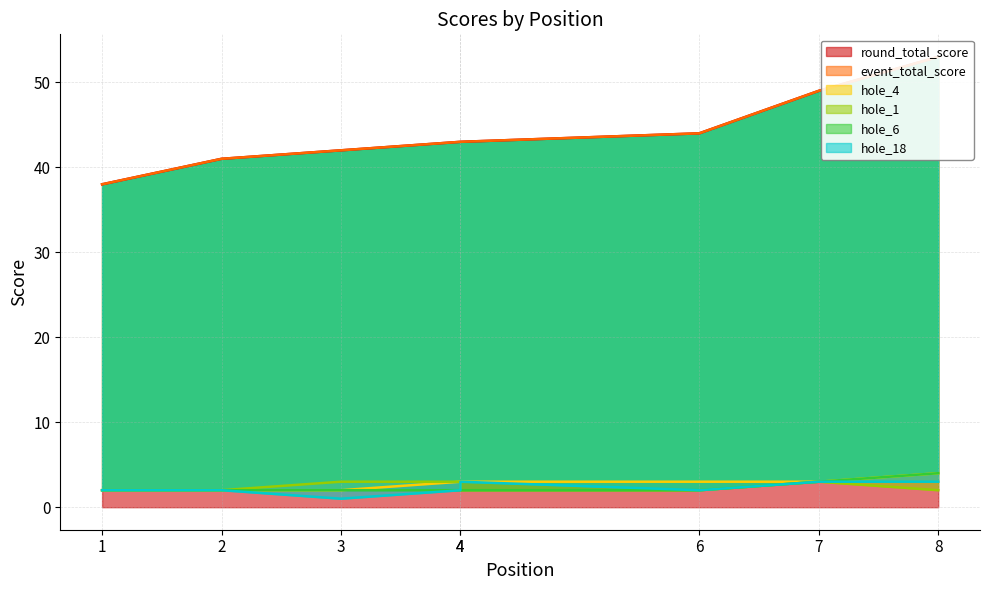

True or false: hole_4 has more than 2 points higher than both neighbors.

False